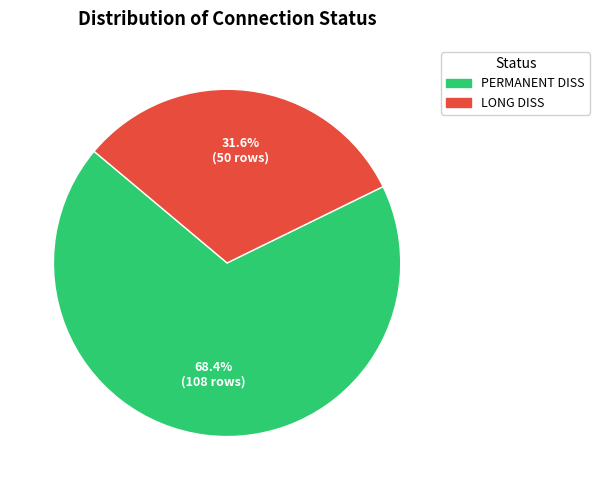

What percentage is the LONG DISS slice, to the nearest percent?

32%